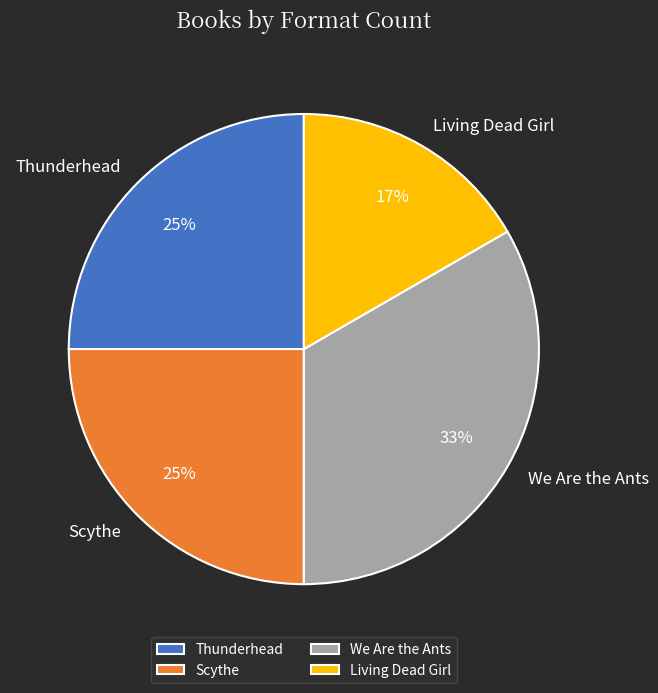

What percentage is the We Are the Ants slice, to the nearest percent?

33%